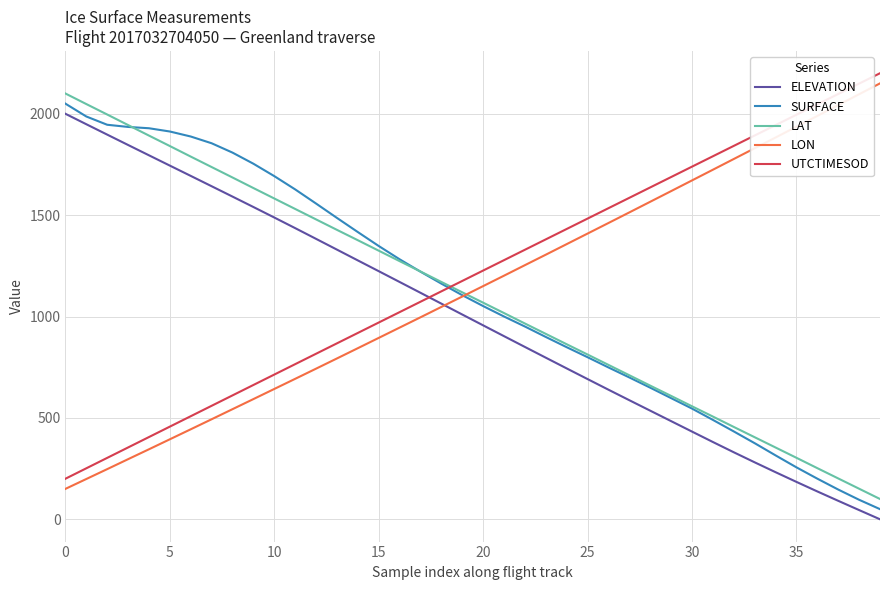

What is the greatest value displayed?

2200.0